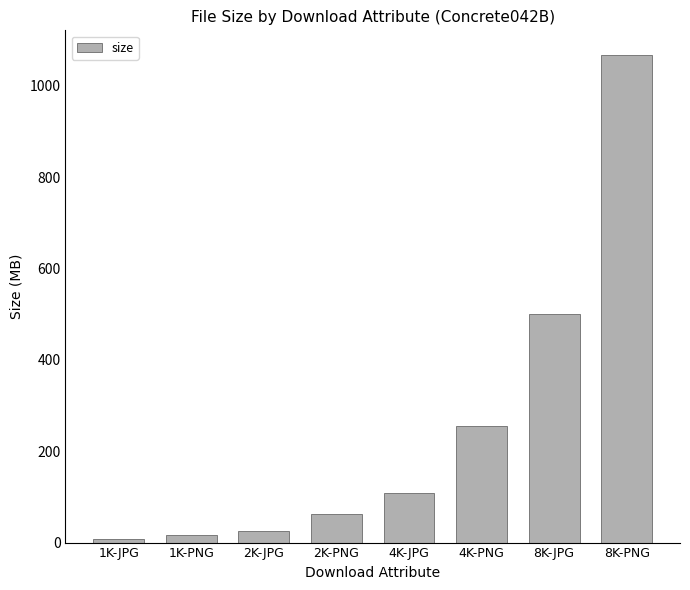

What is the label of the 2nd bar from the right?

8K-JPG